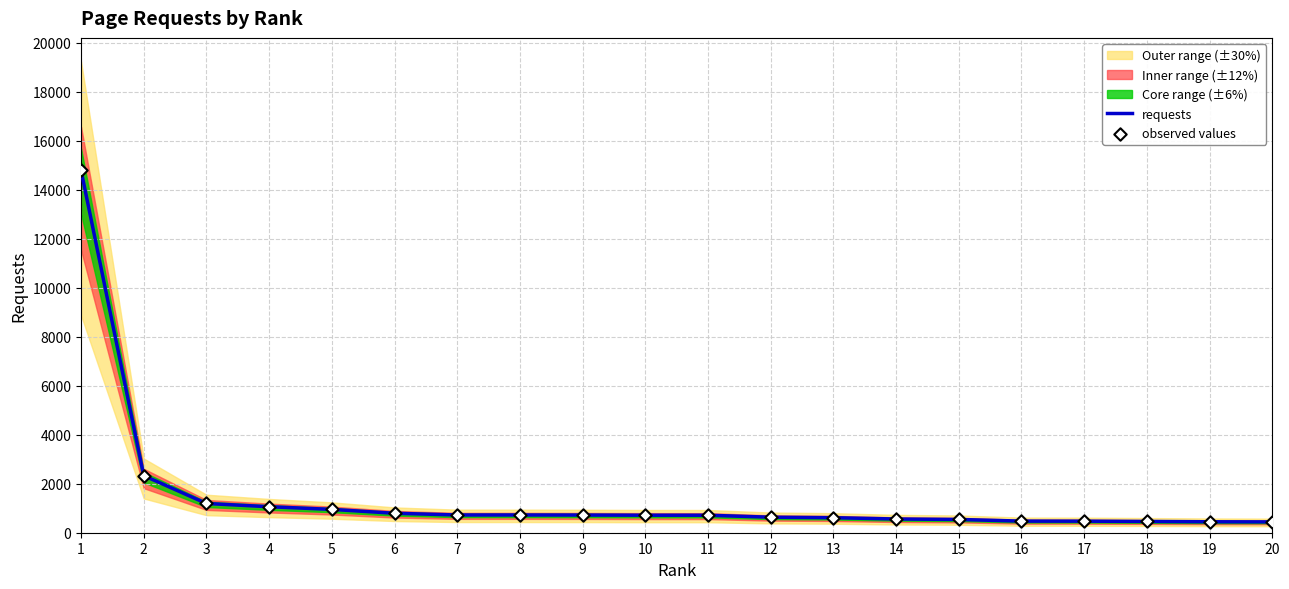

Which series contains the highest Y value?

requests